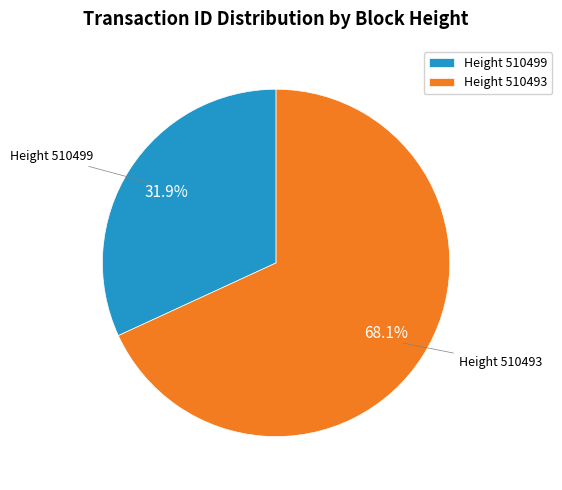

Which slice is the smallest?

Height 510499